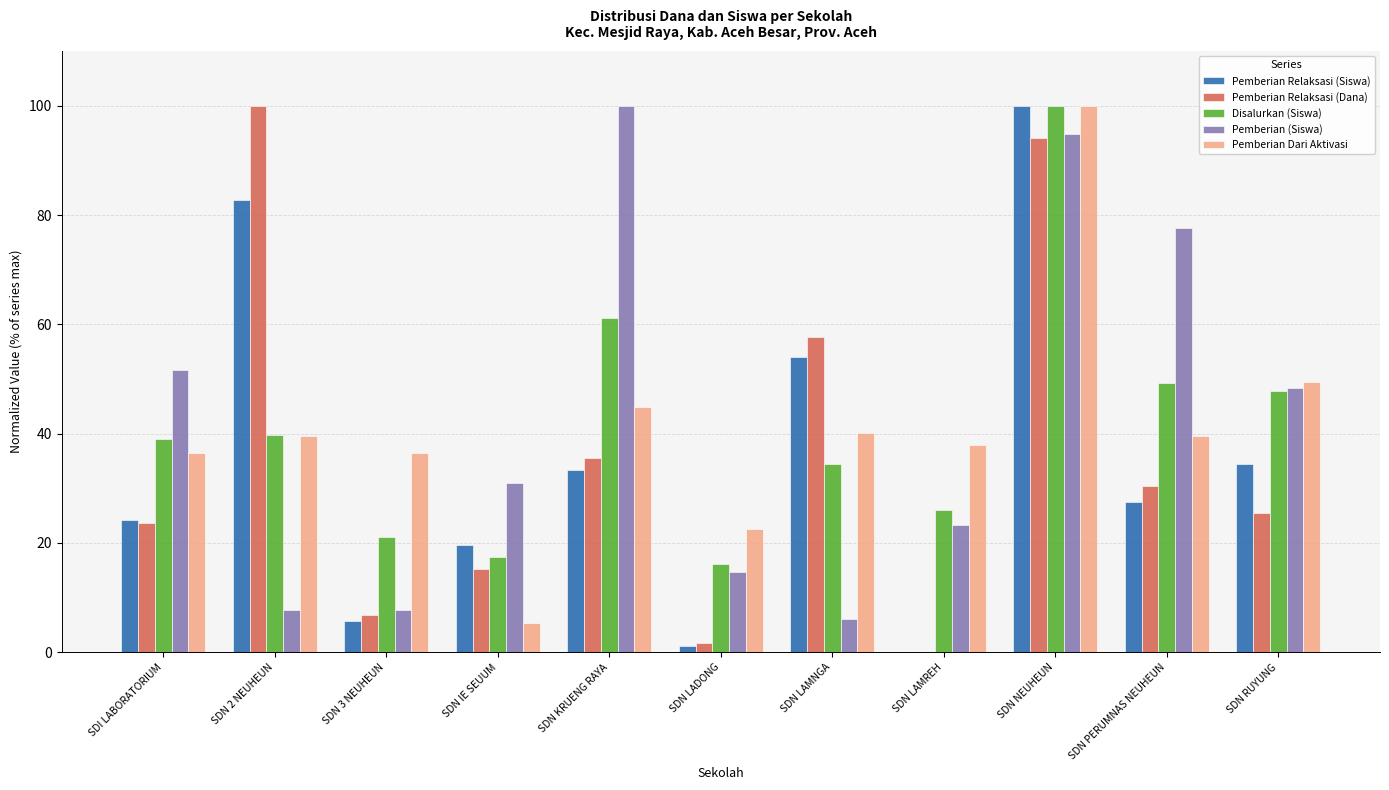

What is the highest value of the Pemberian Dari Aktivasi series?

100.0